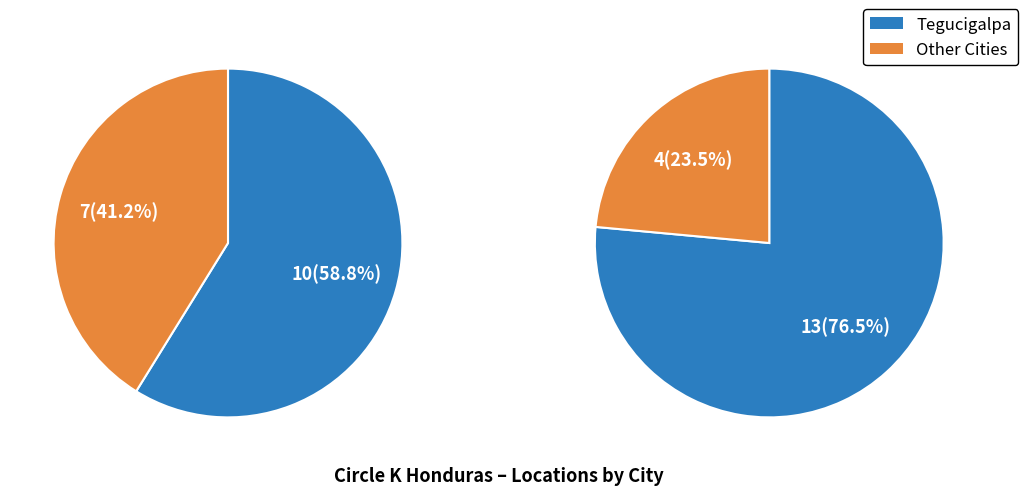

To the nearest percent, what is the difference between the largest and smallest slice percentages?

53%